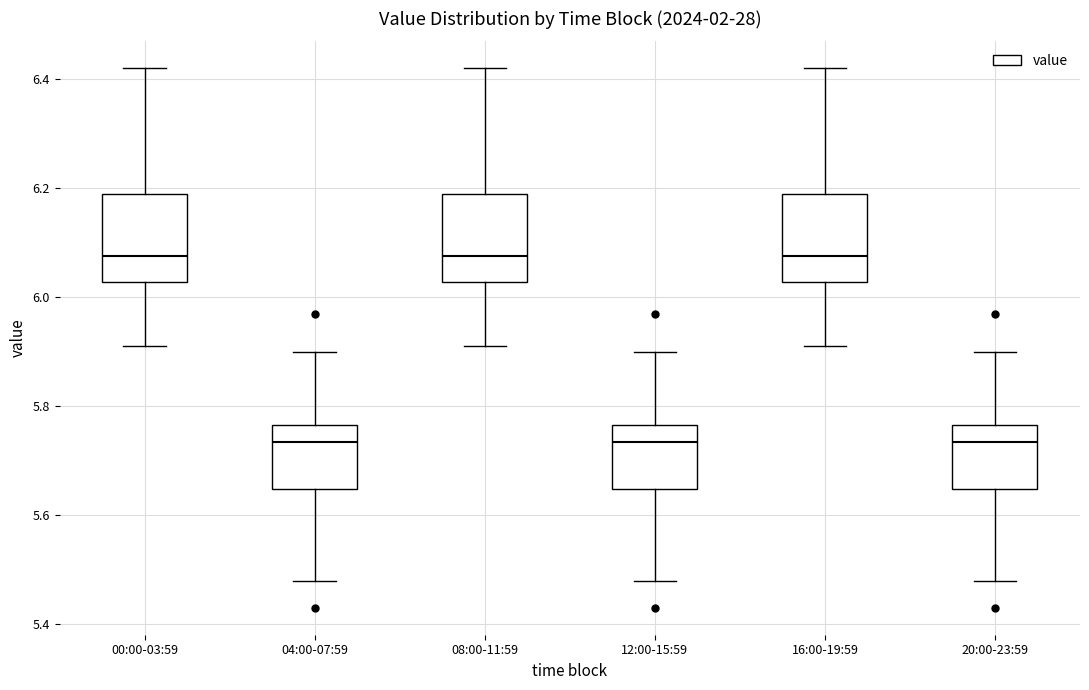

Reading left to right, transcribe this box plot: for each box, give where its median line is, the range the box spans, and where its two whiskers end, as read against the y-axis. The values are not printed on the chart, so give them approximately, as read against the axis.

00:00-03:59: median 6.08, box 6.02 to 6.20, whiskers 5.92 to 6.42
04:00-07:59: median 5.74, box 5.64 to 5.76, whiskers 5.48 to 5.90
08:00-11:59: median 6.08, box 6.02 to 6.20, whiskers 5.92 to 6.42
12:00-15:59: median 5.74, box 5.64 to 5.76, whiskers 5.48 to 5.90
16:00-19:59: median 6.08, box 6.02 to 6.20, whiskers 5.92 to 6.42
20:00-23:59: median 5.74, box 5.64 to 5.76, whiskers 5.48 to 5.90